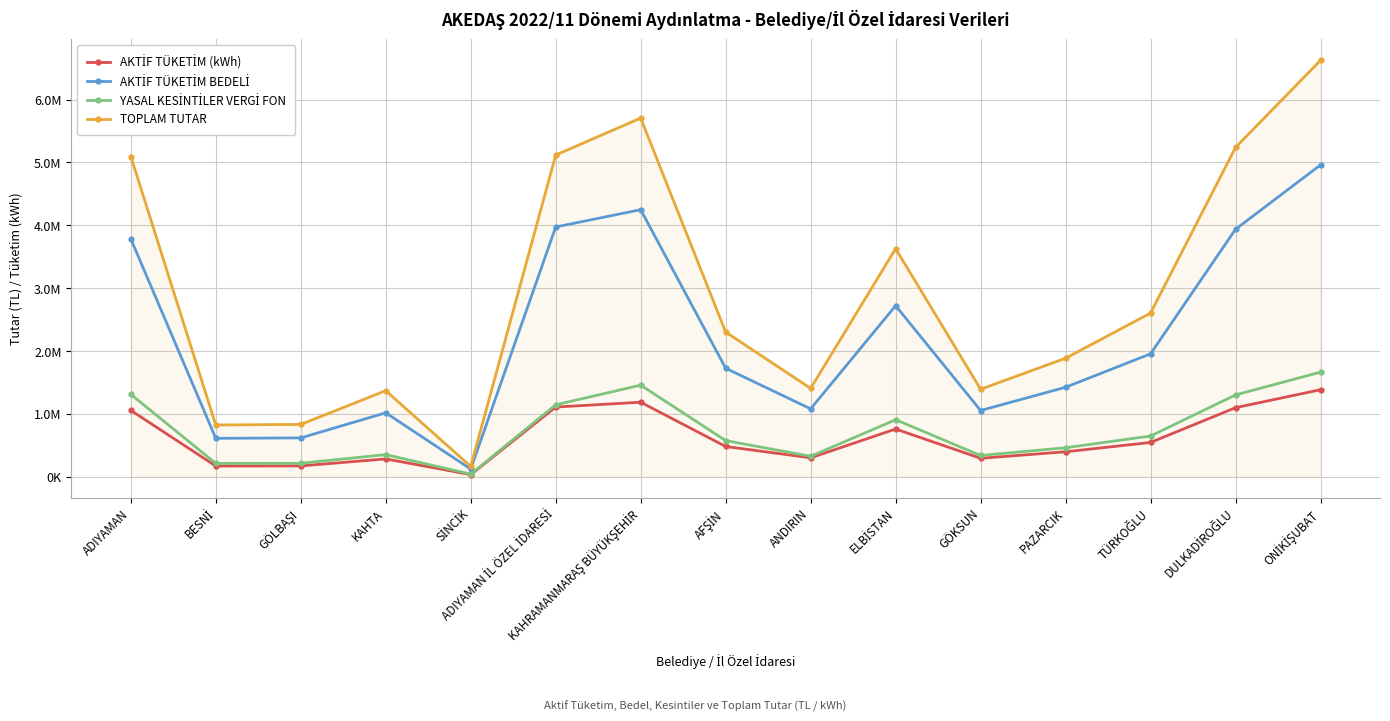

Does the chart have visible grid lines?

Yes